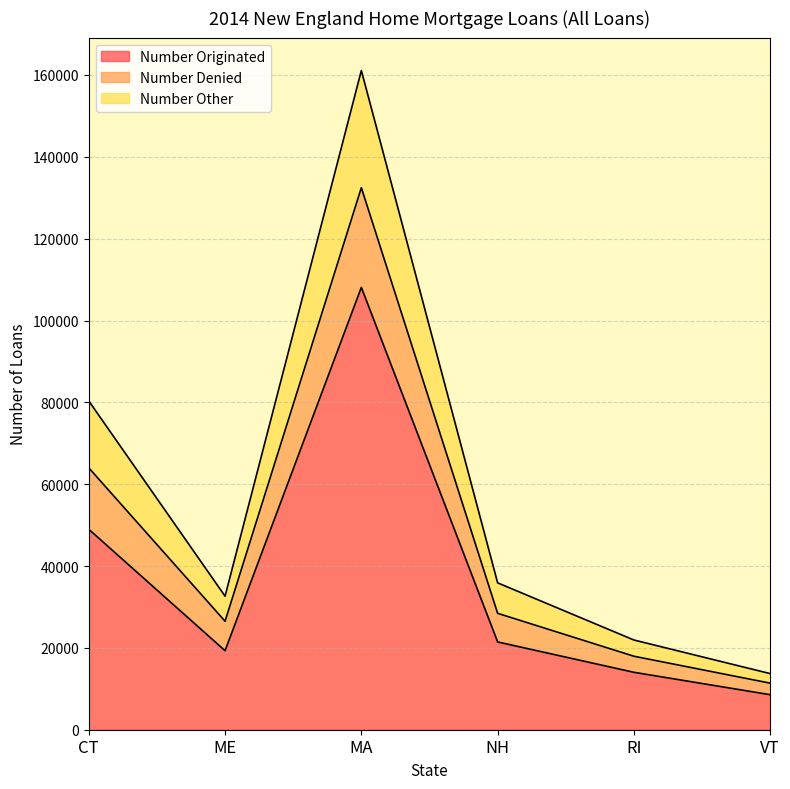

Does the chart have visible grid lines?

Yes